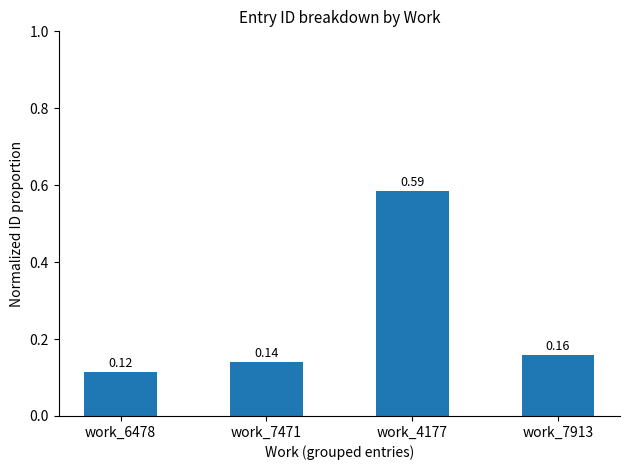

Between work_7913 and work_6478, which is larger?

work_7913